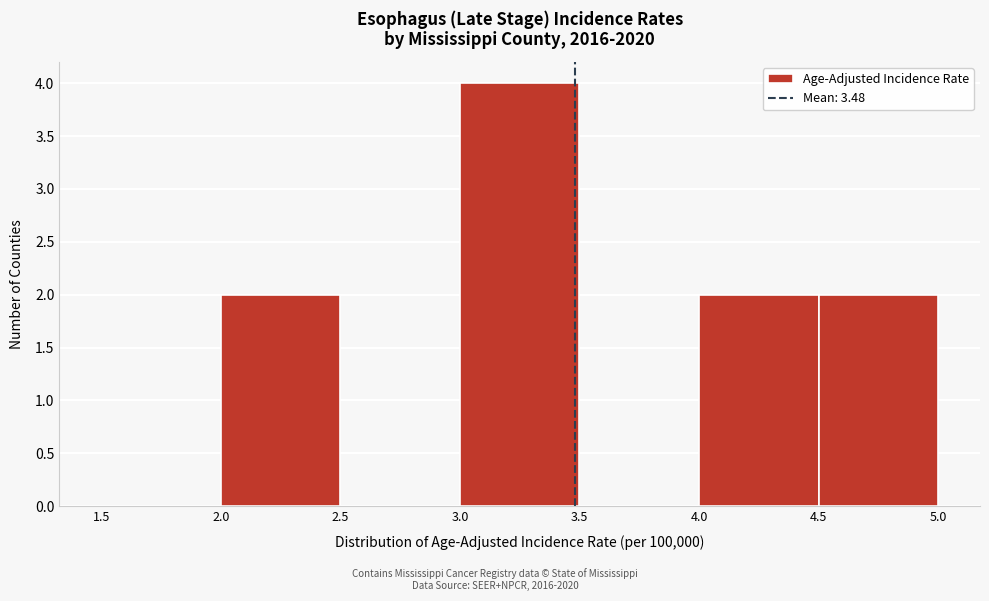

Over which range of the x-axis is the bar tallest?

3.0 to 3.5